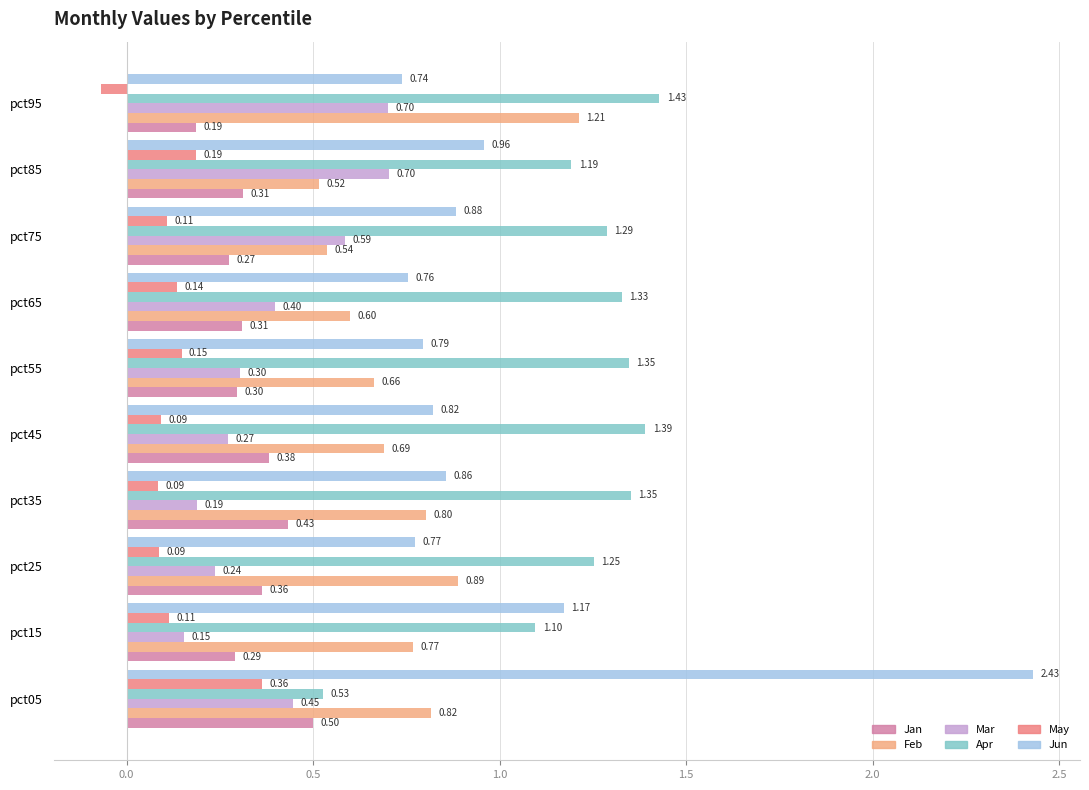

At which category is the sum across all series the highest?

pct05